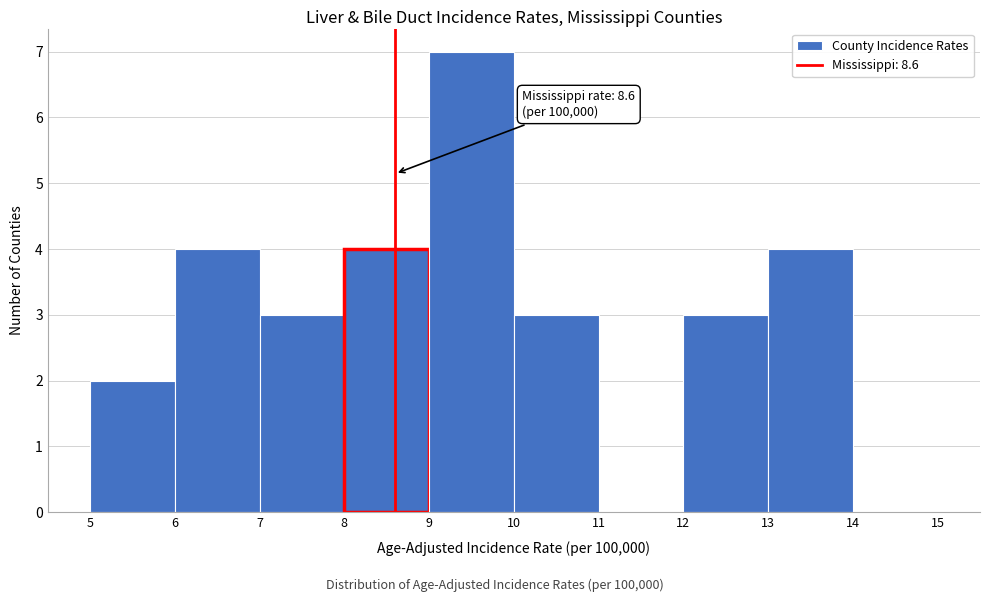

Which range on the x-axis has the tallest bar?

9 to 10